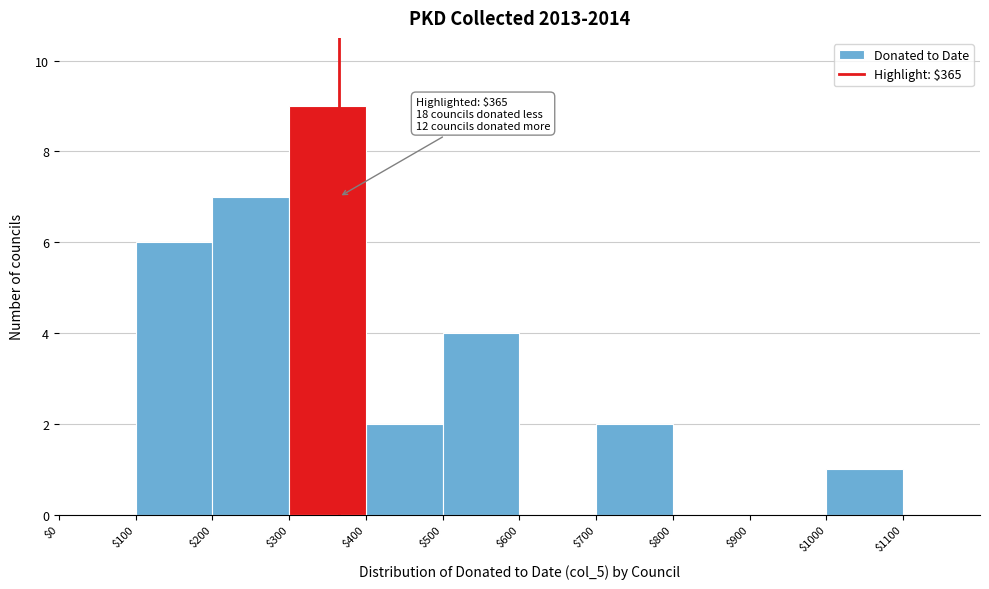

Which range on the x-axis has the tallest bar?

$300 to $400